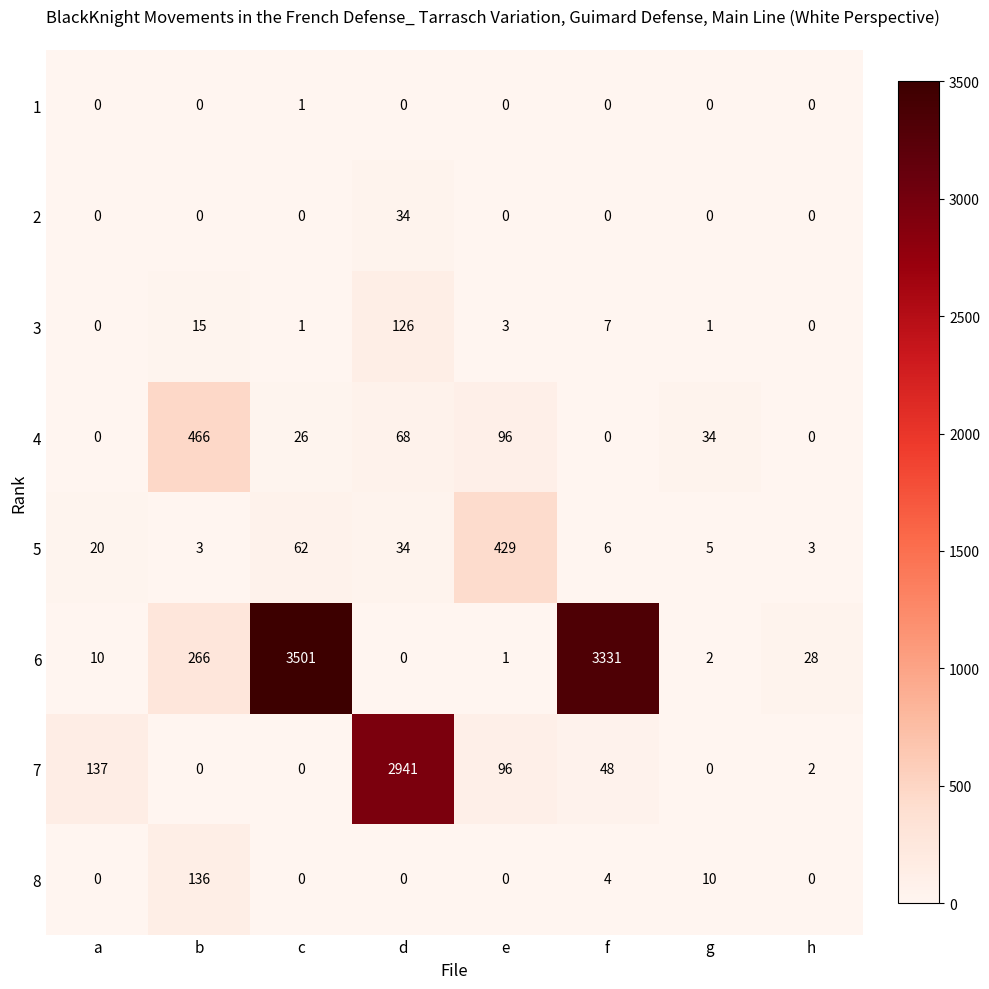

What is the spread (max minus min) of values at b?

466